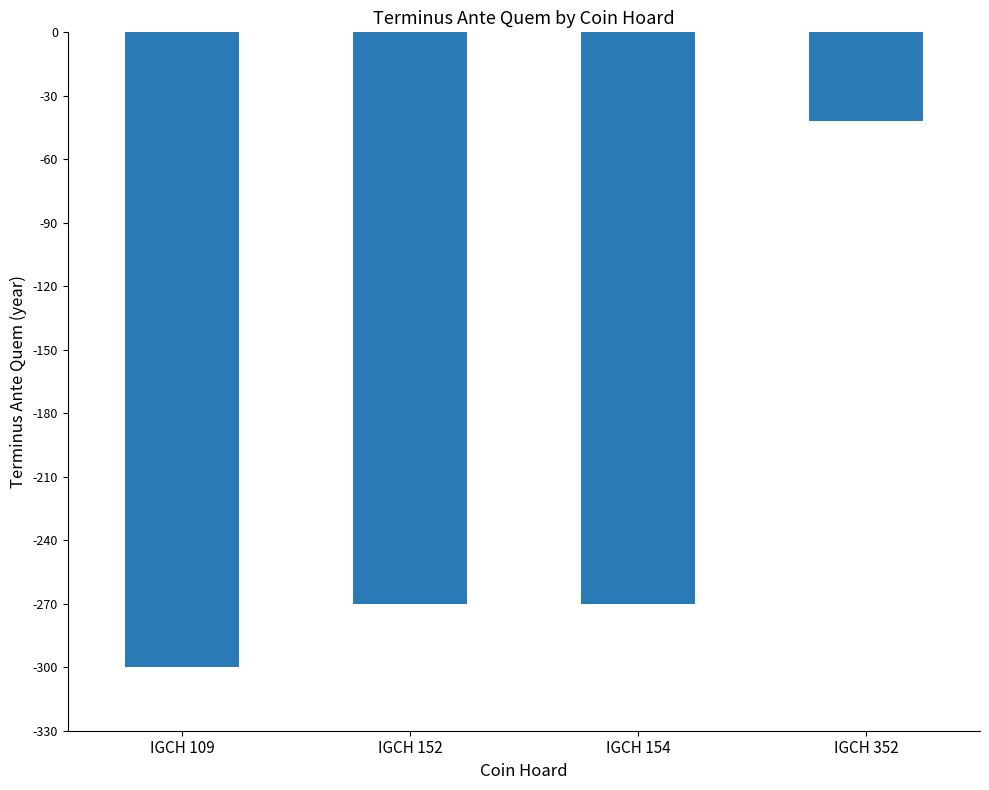

Which label corresponds to the smallest value in the chart?

IGCH 109